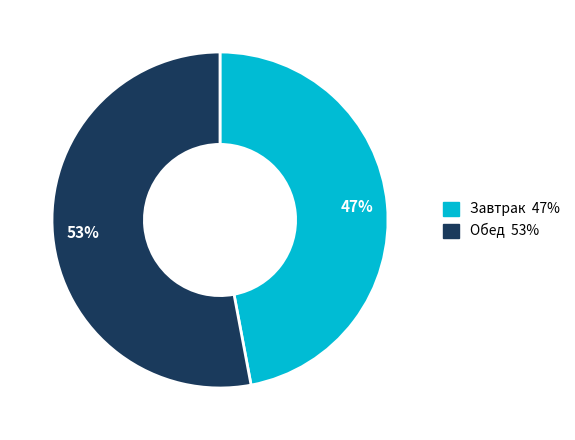

Is there any slice that represents more than half of the pie?

Yes